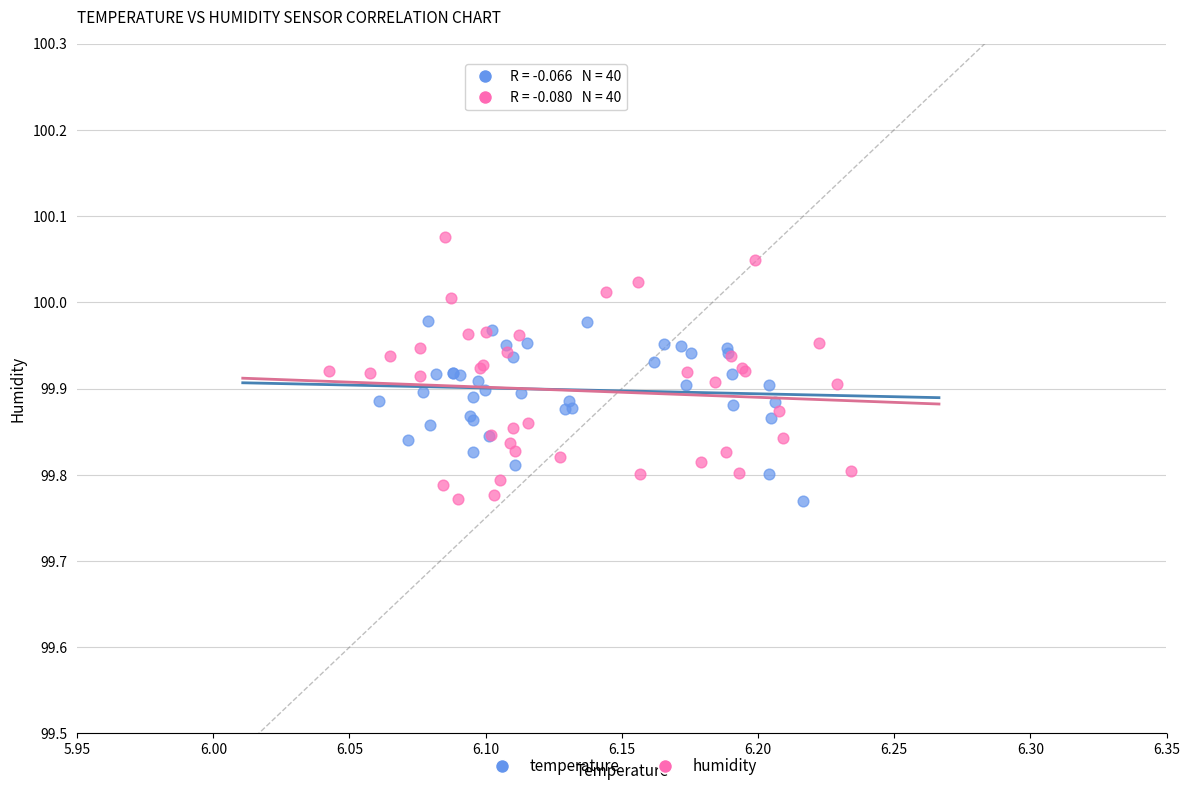

What are all the series names shown in the legend?

temperature, humidity